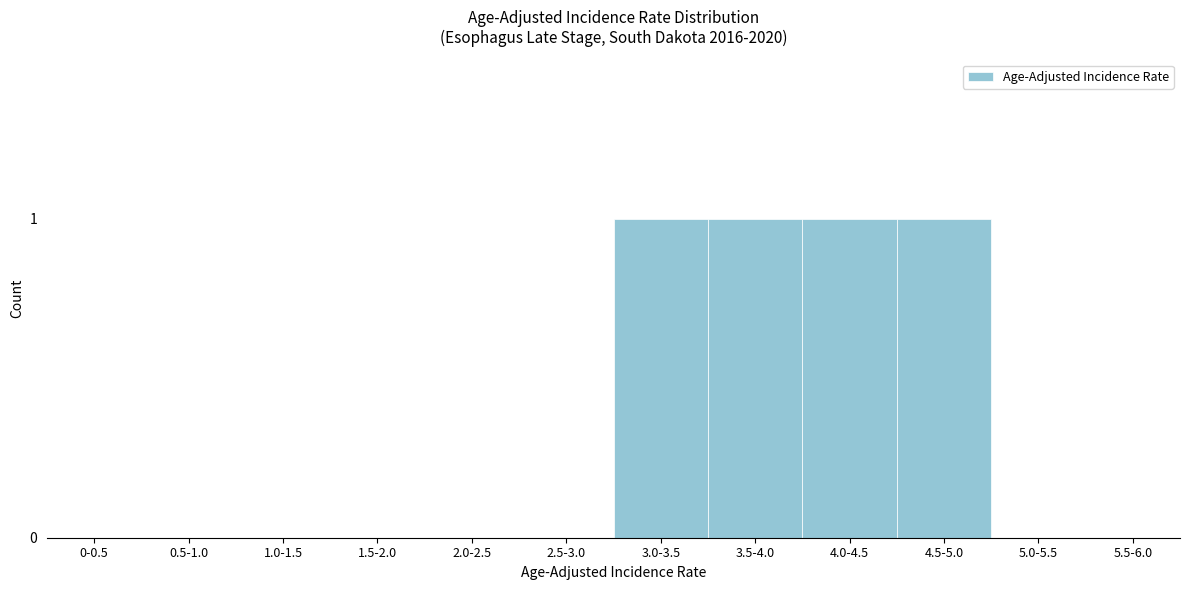

Reading left to right, list all the values displayed in this chart.

0-0.5=0	0.5-1.0=0	1.0-1.5=0	1.5-2.0=0	2.0-2.5=0	2.5-3.0=0	3.0-3.5=1	3.5-4.0=1	4.0-4.5=1	4.5-5.0=1	5.0-5.5=0	5.5-6.0=0